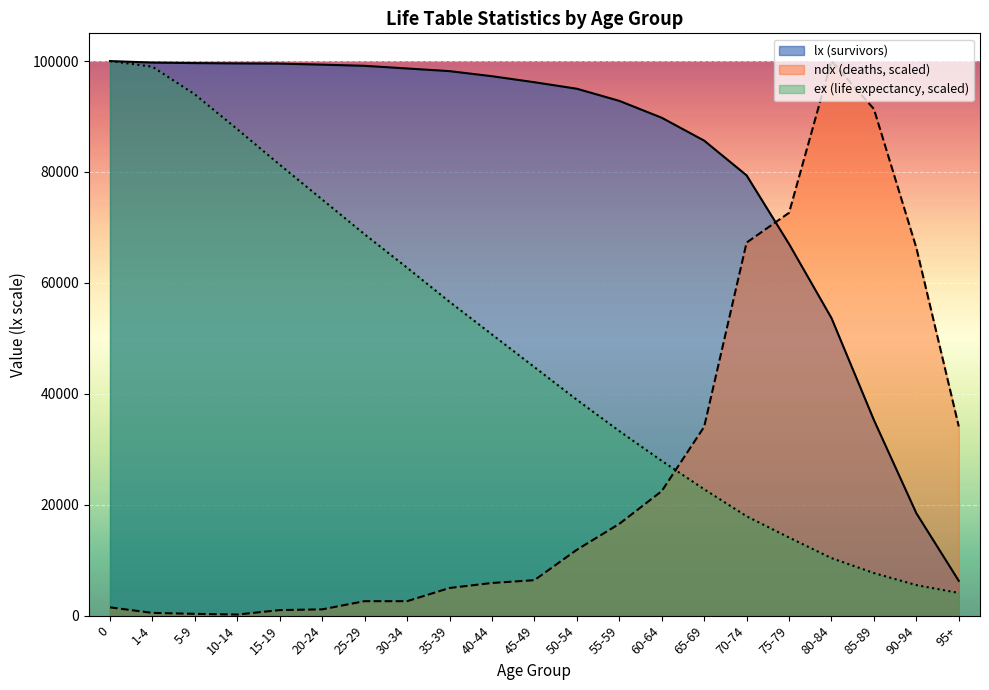

What is the difference between the ndx (deaths) values at 40-44 and 0?

4393.5